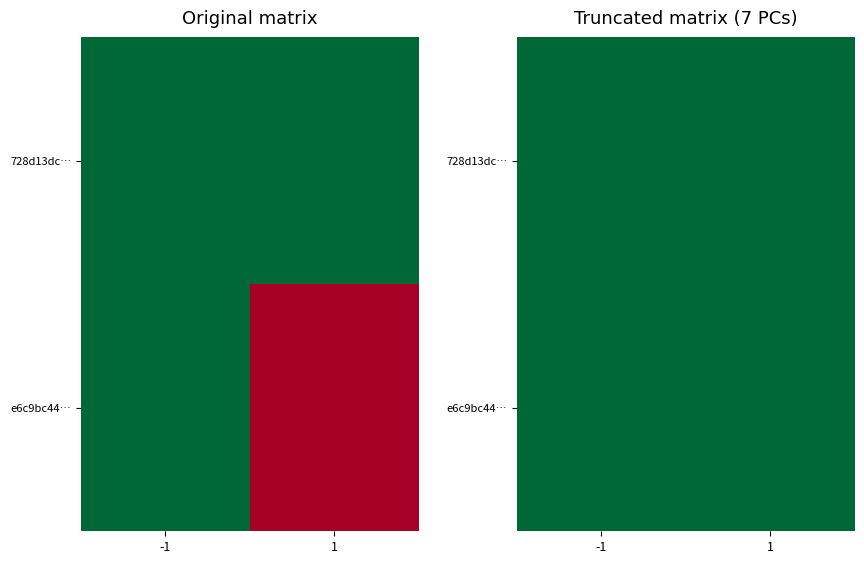

How many distinct data groups are displayed?

2